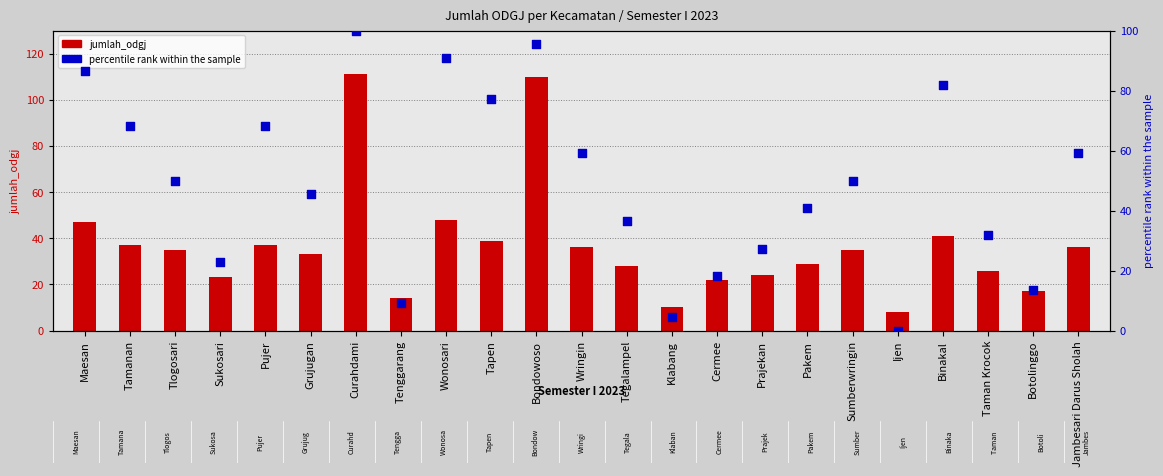

Which series has the largest Y range (max minus min)?

jumlah_odgj